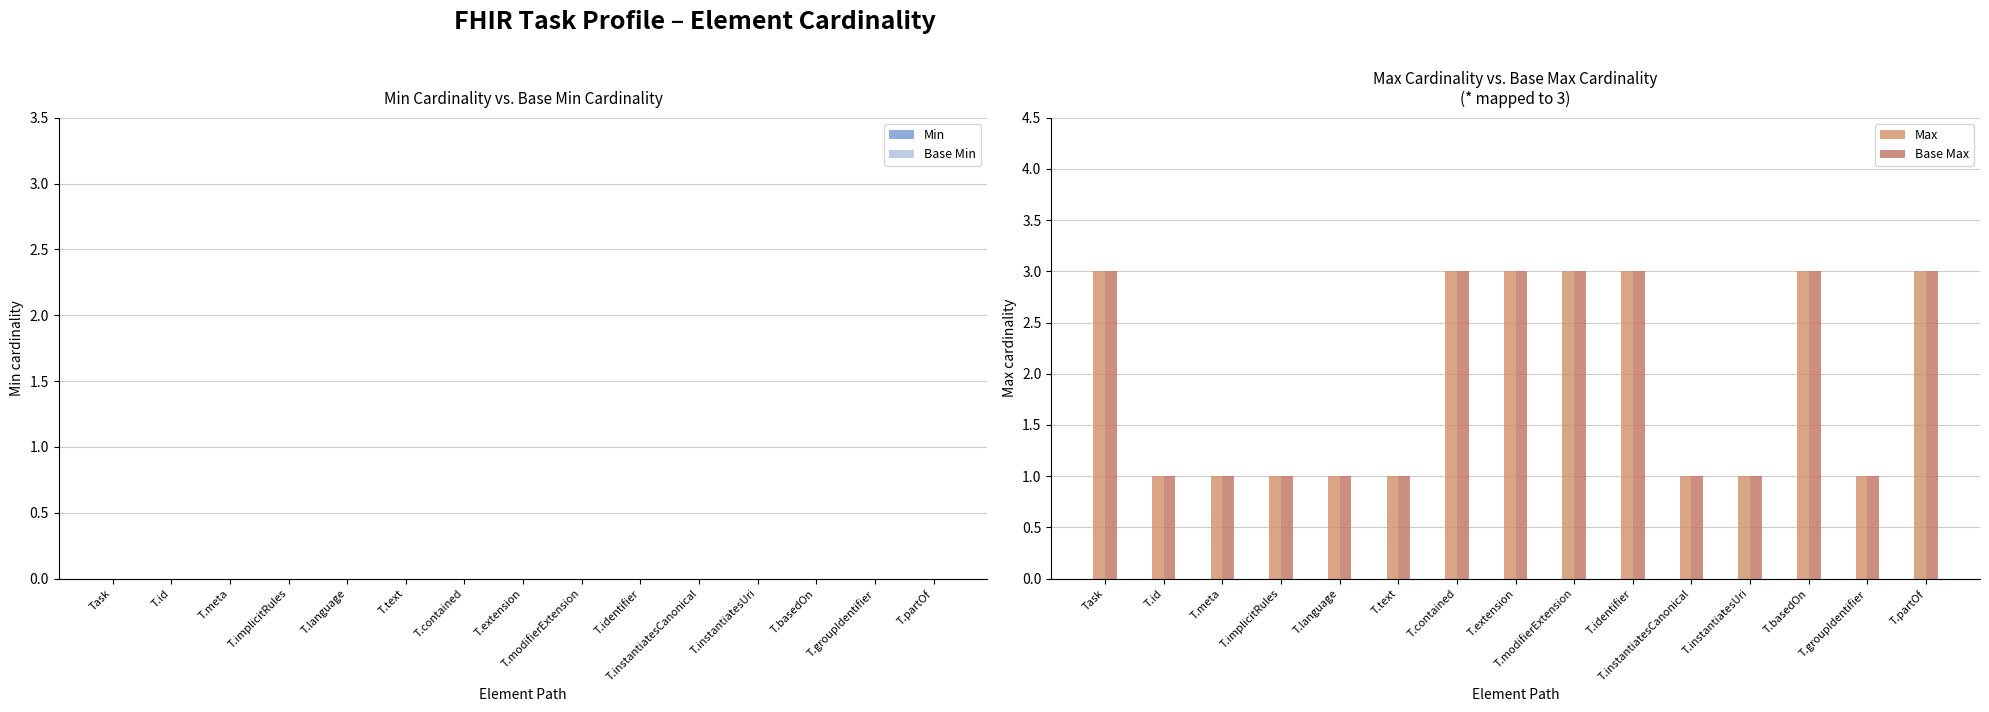

Does the chart contain stacked bars?

No